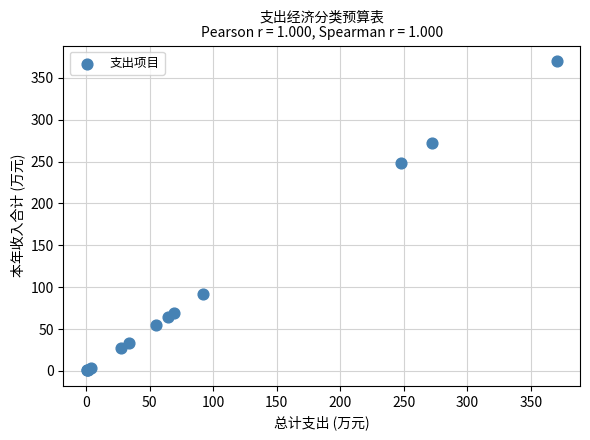

What Y value in the scatter plot is closest to 185?

247.8